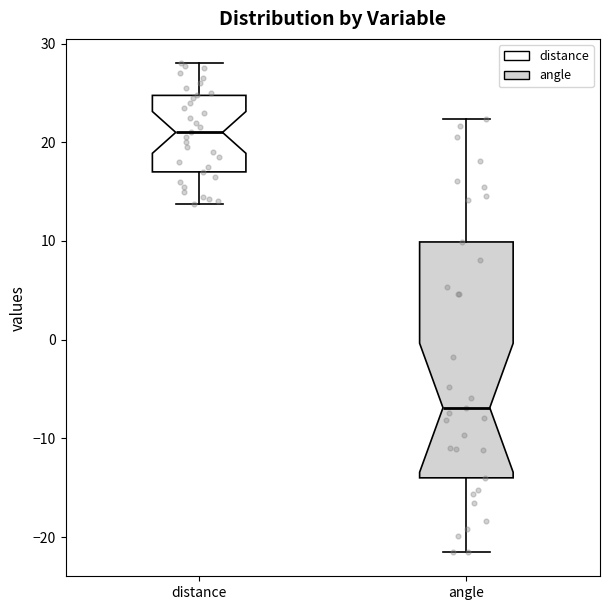

Reading left to right, read every box against the y-axis: the position of its median line, the range the box covers, and the ends of its whiskers. The values are not printed on the chart, so give them approximately, as read against the axis.

distance: median 21, box 17 to 25, whiskers 14 to 28
angle: median -7, box -14 to 10, whiskers -21 to 22